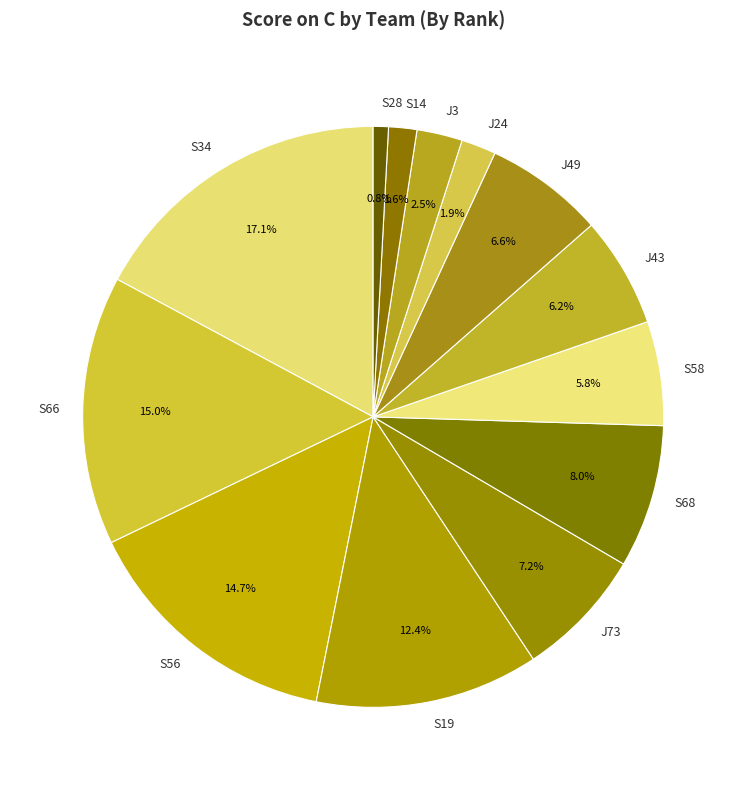

How much of the chart is everything except S68?

92.0%